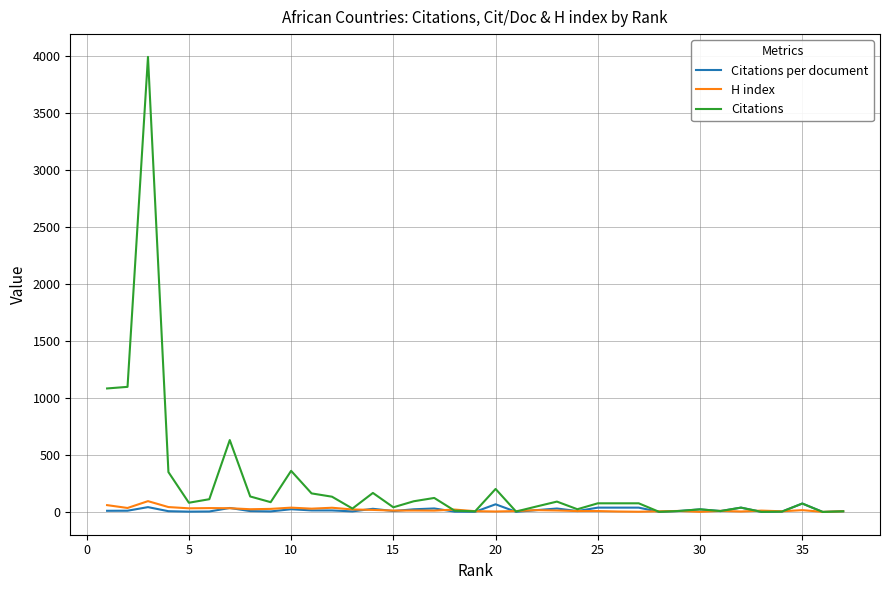

Which series has the widest spread of values?

Citations